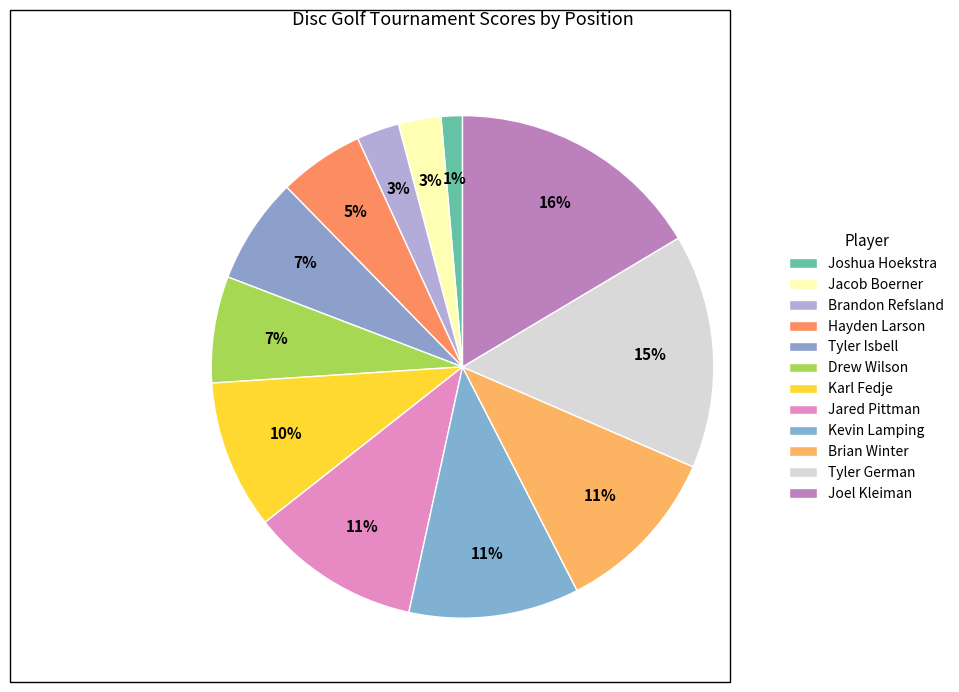

Approximately how many times larger is the value at Brian Winter compared to Brandon Refsland?

4.0